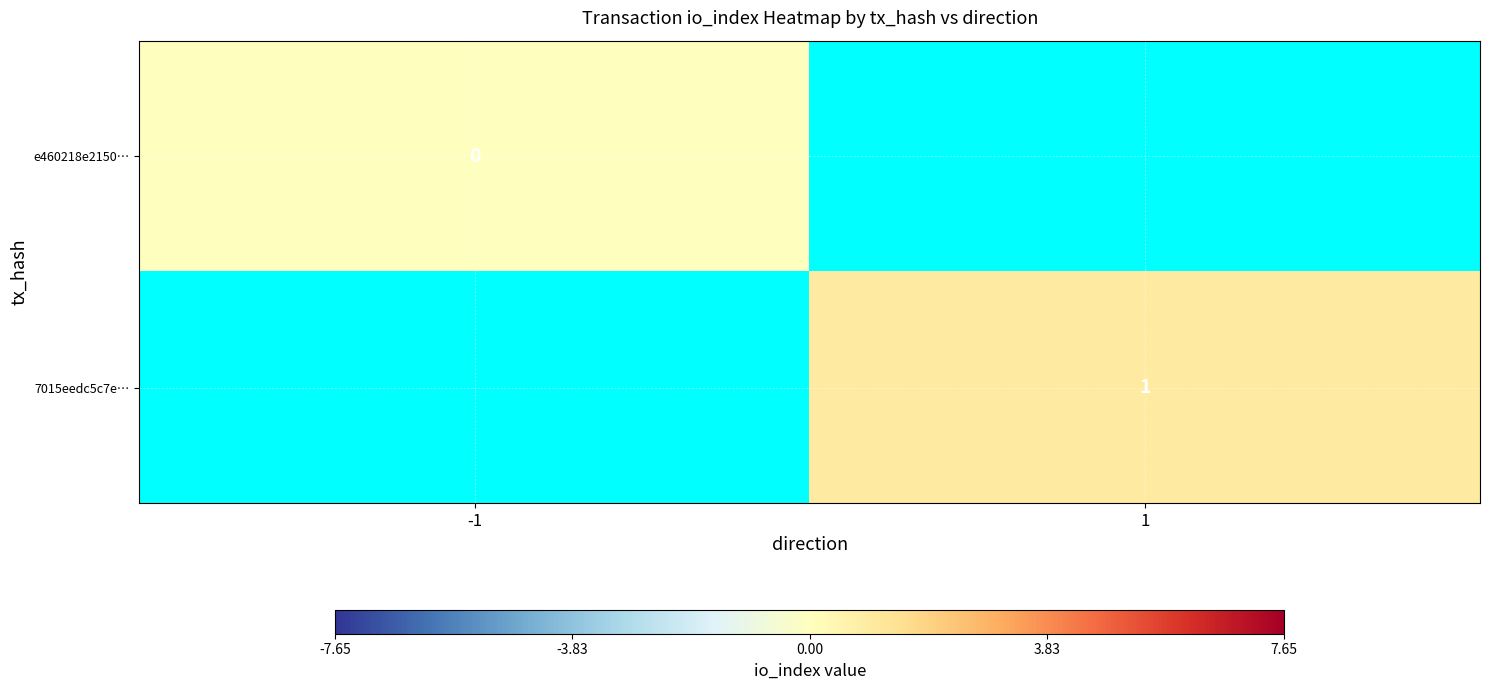

Which label corresponds to the largest value in the chart?

1